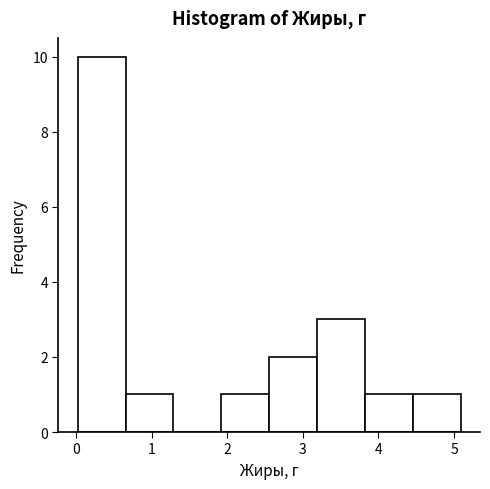

Reading left to right, list every bar in this chart as the range it spans on the x-axis followed by its height. Neither the bar edges nor the heights are printed on the chart, so give them approximately, as read against the axes.

0.0 to 0.7: 10
0.7 to 1.3: 1
1.3 to 1.9: 0
1.9 to 2.6: 1
2.6 to 3.2: 2
3.2 to 3.8: 3
3.8 to 4.5: 1
4.5 to 5.1: 1